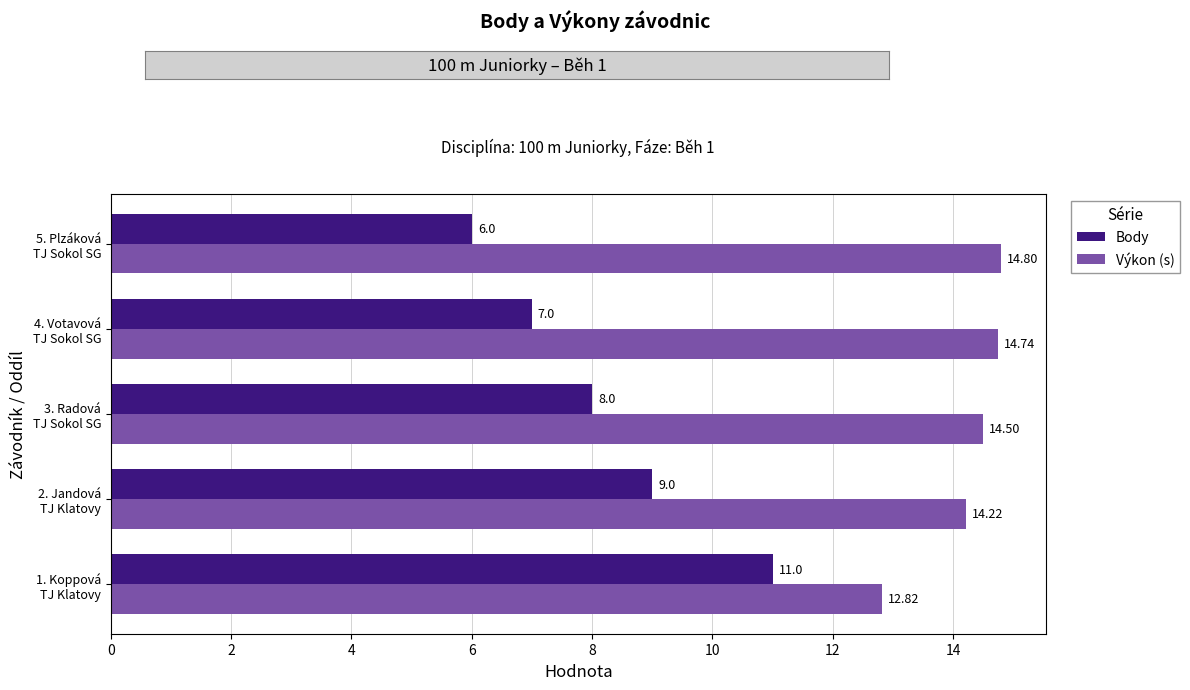

How many Body values are between 7 and 9?

3